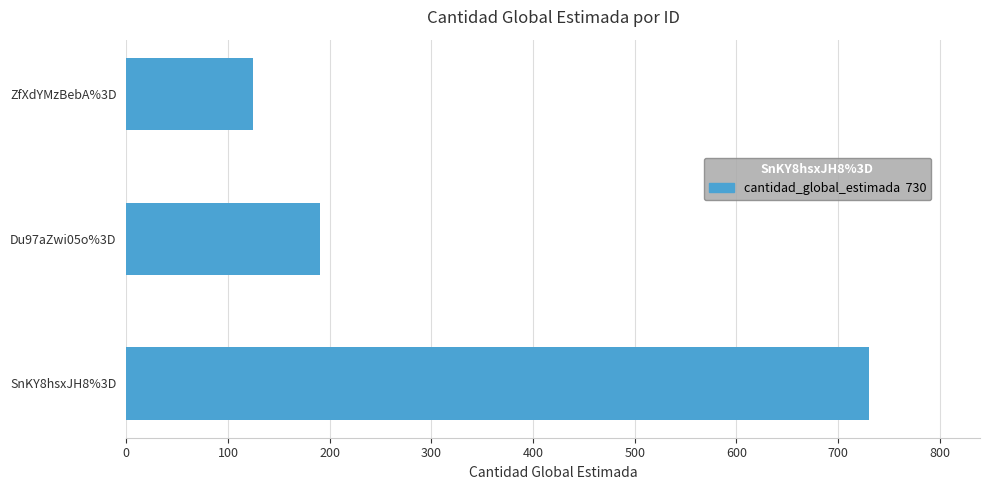

What is the smallest value displayed?

125